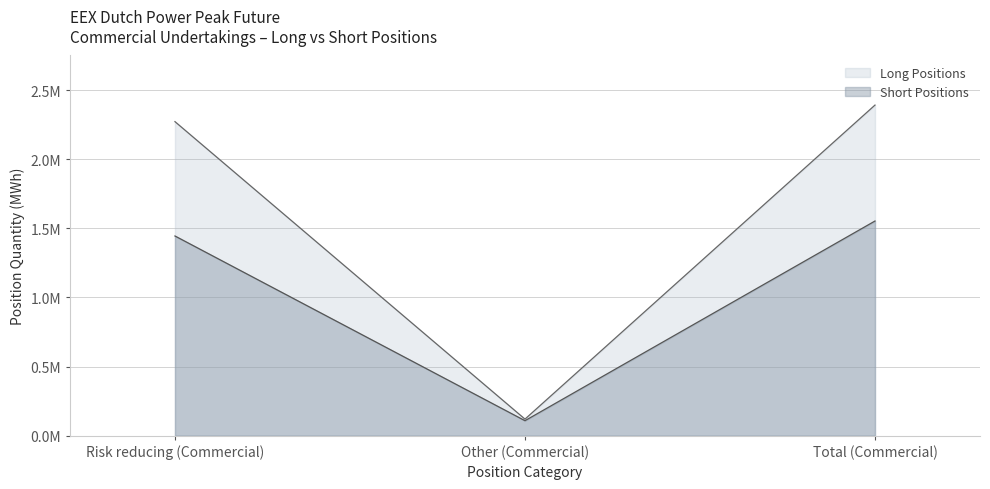

Rank the series at Total (Commercial) from lowest to highest value.

Short Positions, Long Positions